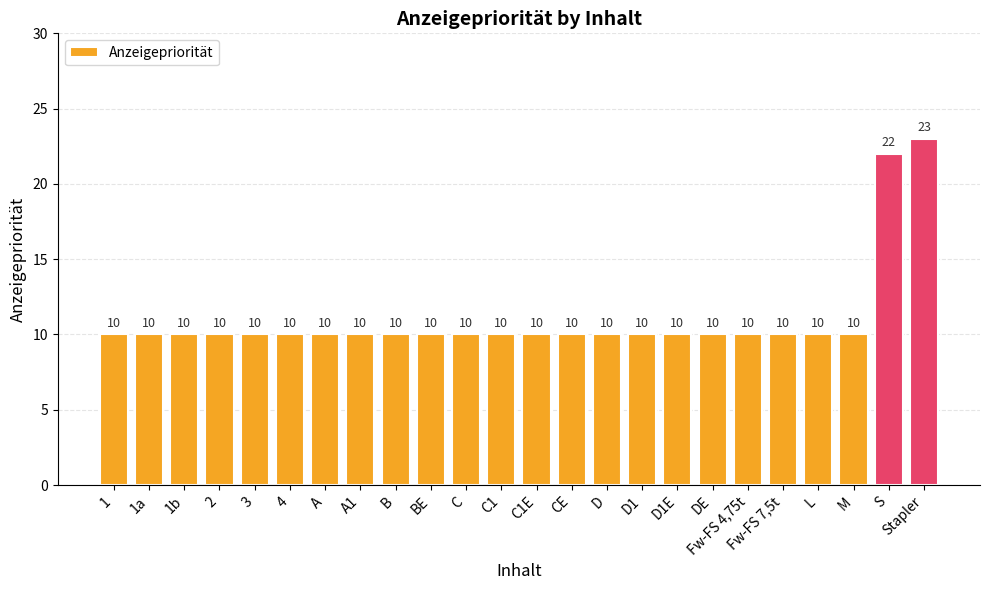

What is the label of the 18th bar from the left?

DE